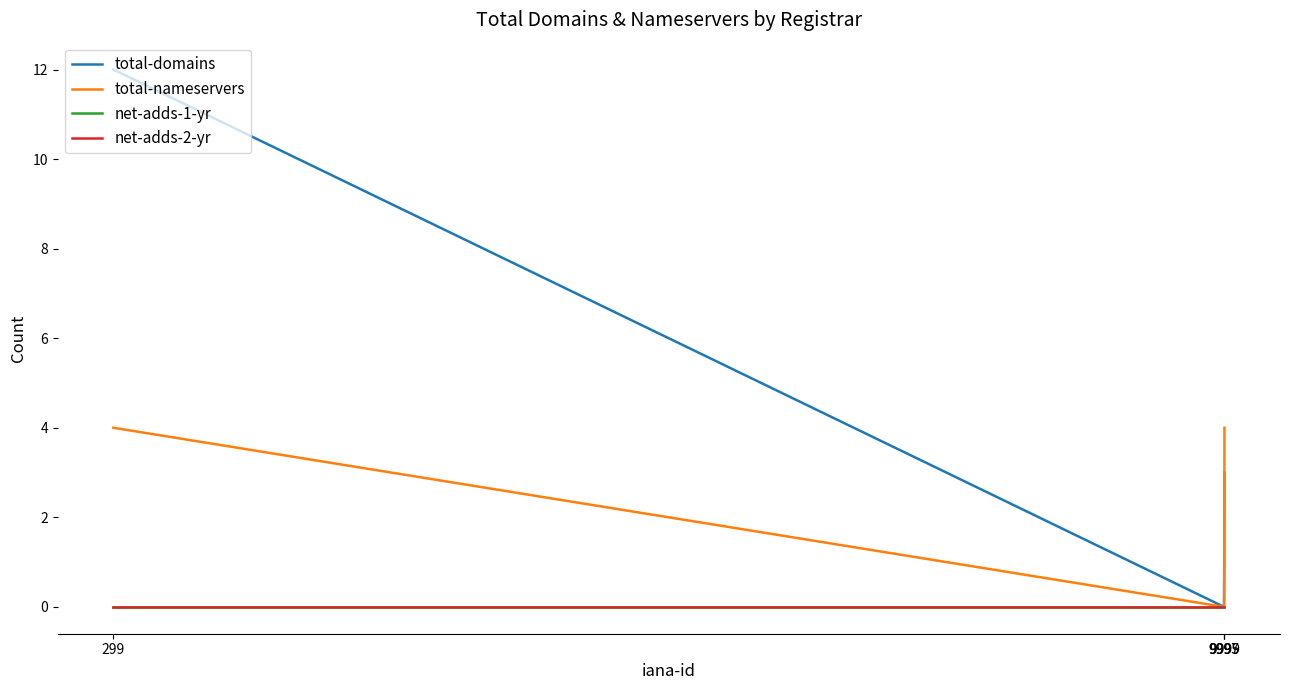

What is the average value of the total-nameservers series?

2